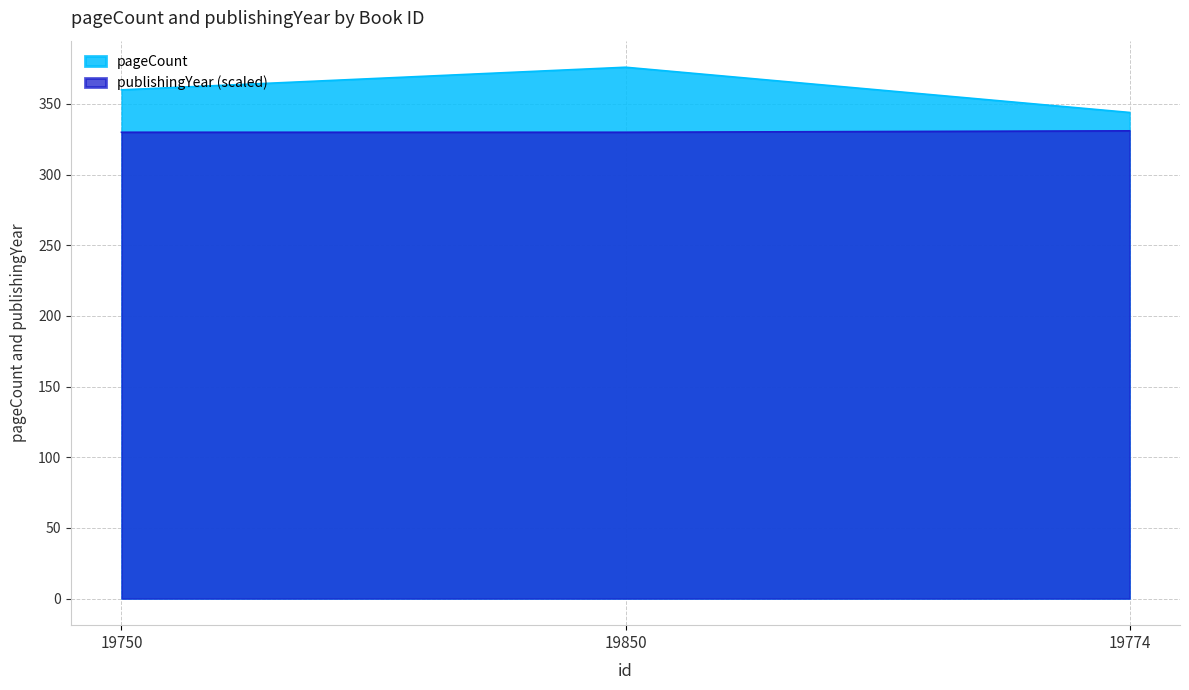

The value of publishingYear at 19850 is 330. True or false?

True